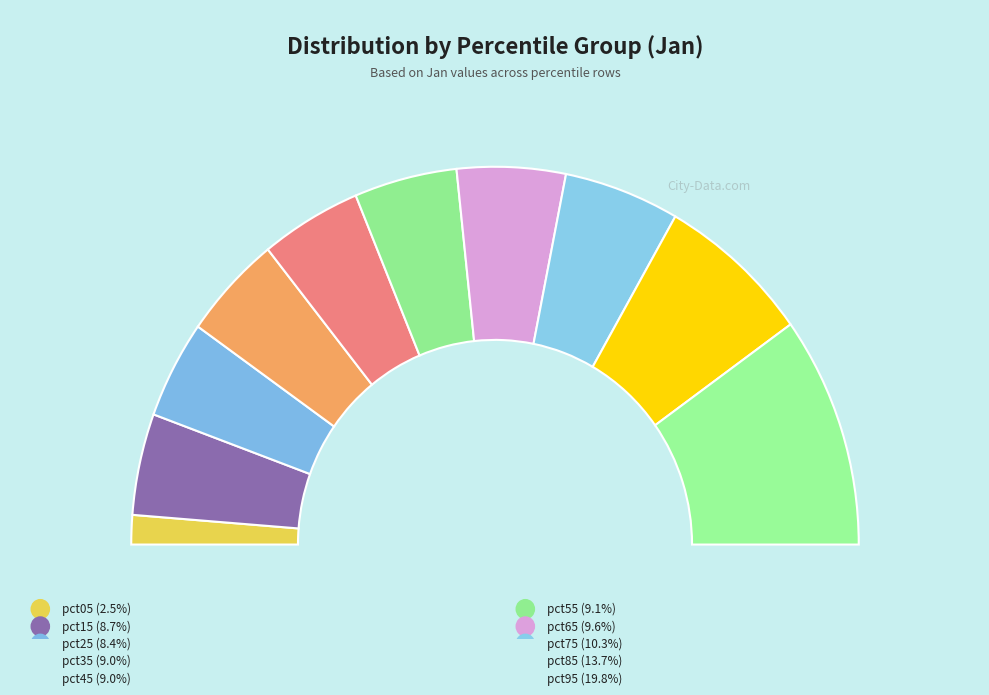

Rank the categories by value from lowest to highest.

pct05, pct25, pct15, pct35, pct45, pct55, pct65, pct75, pct85, pct95